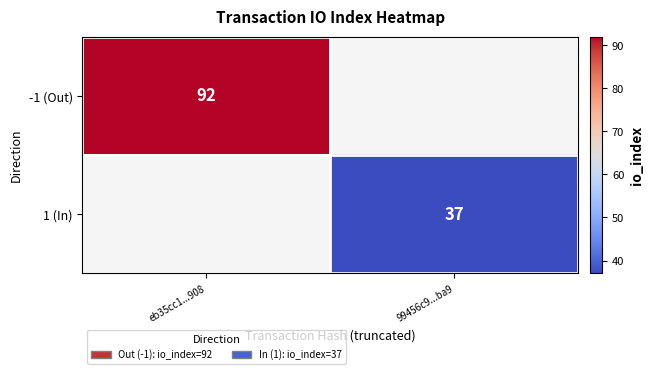

What is the smallest value displayed?

37.0